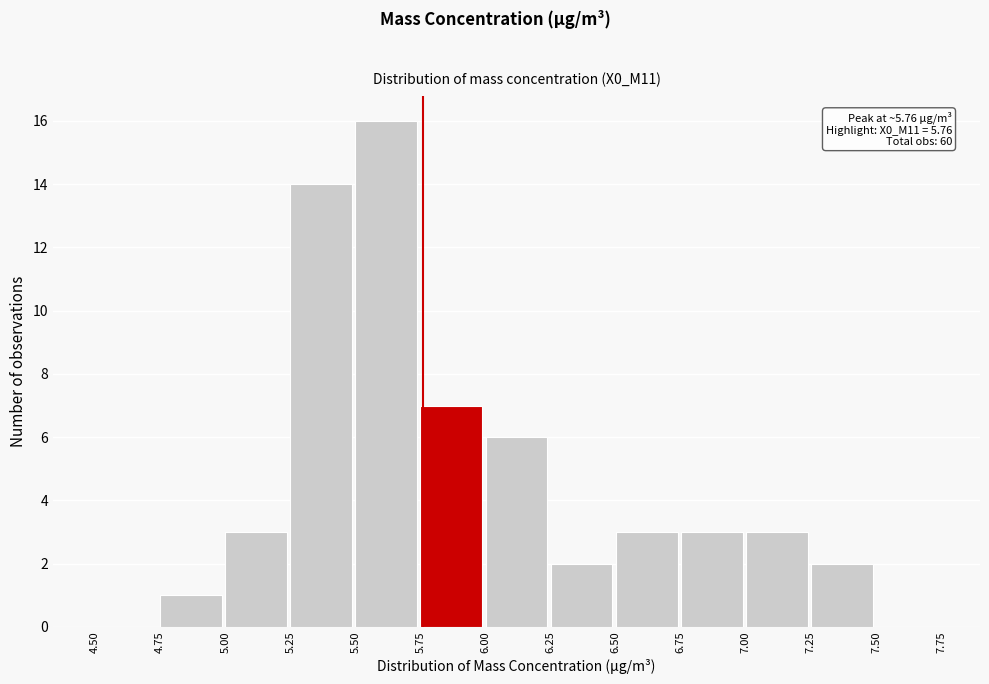

Which range on the x-axis has the tallest bar?

5.50 to 5.75